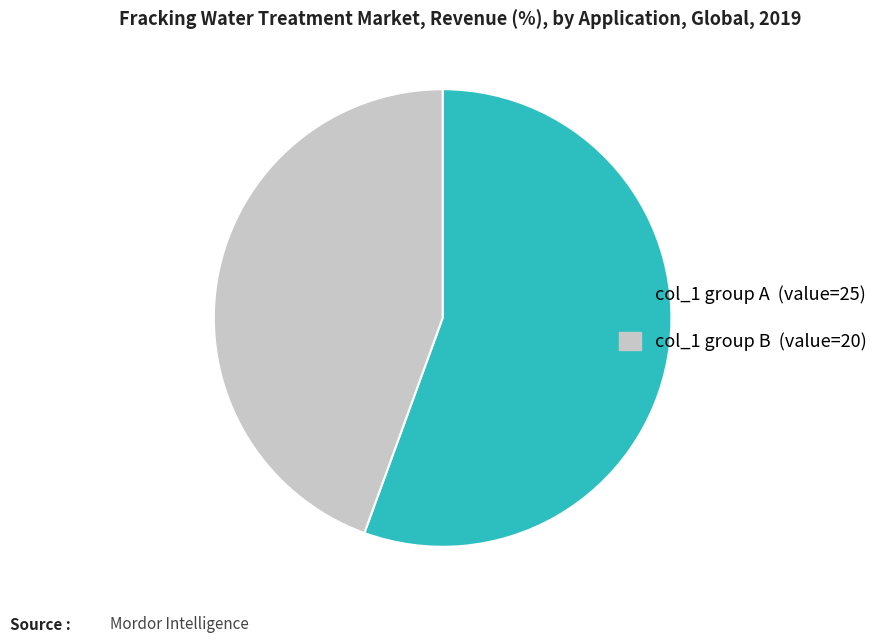

Combined, do col_1 group B (value=20) and col_1 group A (value=25) account for over 50%?

Yes